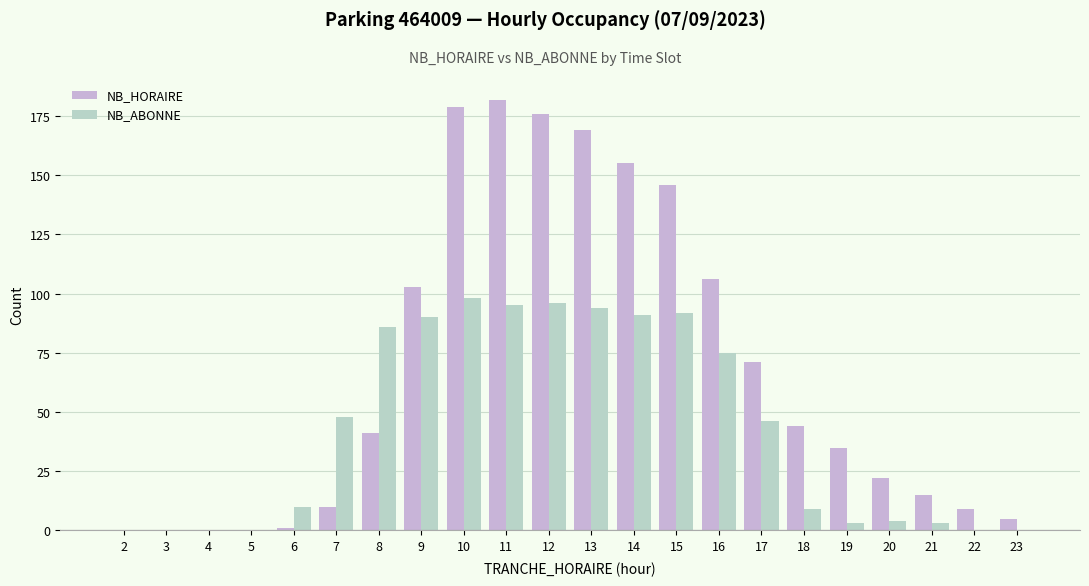

Rank the series at 17 from lowest to highest value.

NB_ABONNE, NB_HORAIRE